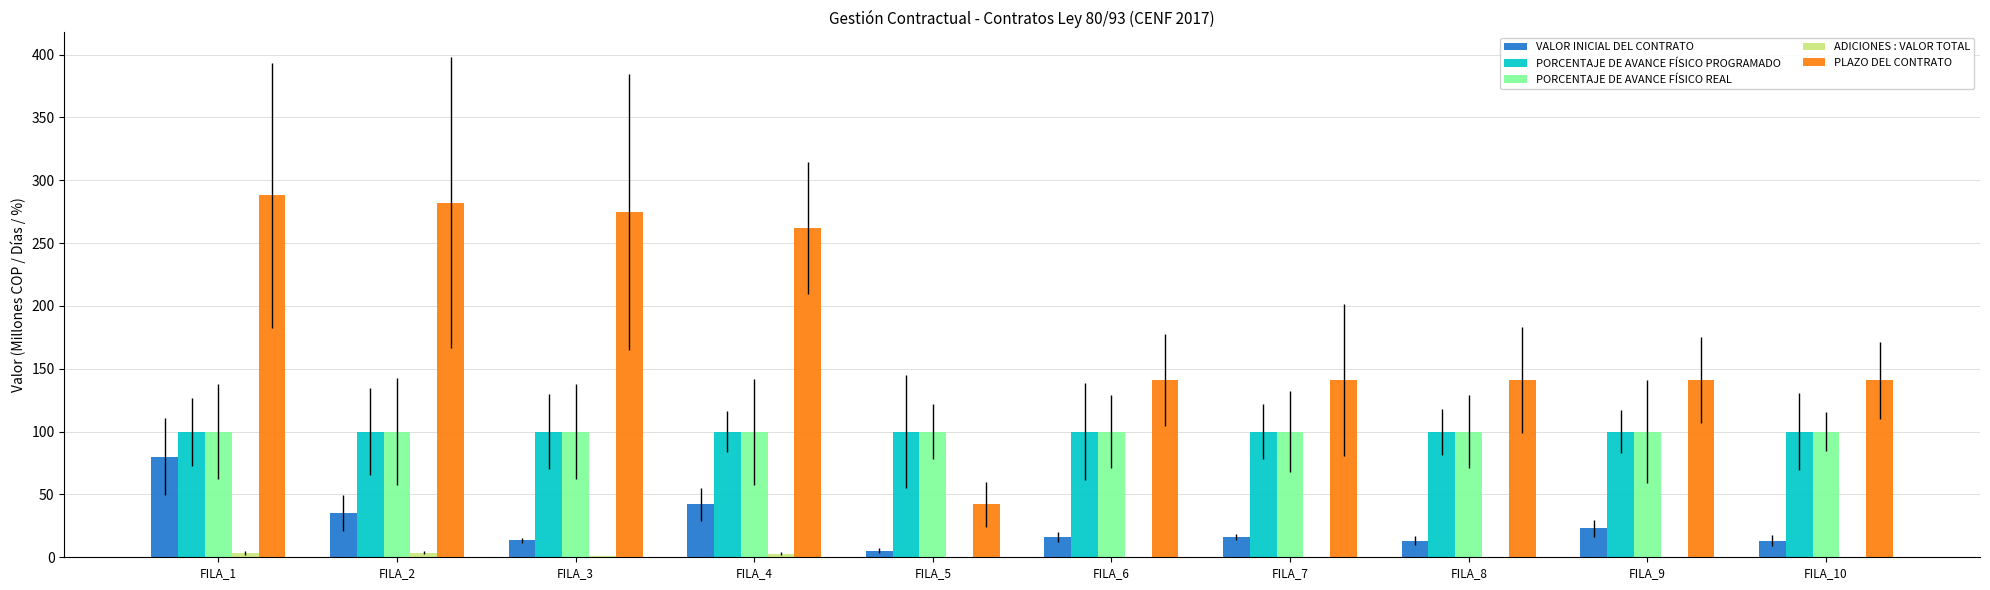

How many series are shown in this chart?

5